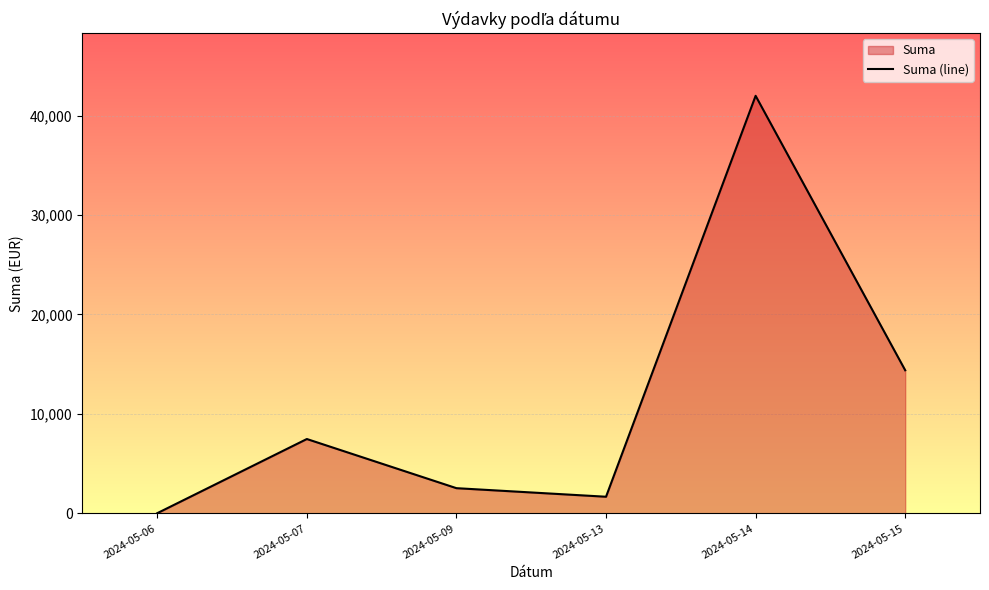

Reading left to right, transcribe all the data shown in this chart.

2024-05-06=25.4	2024-05-07=7480.6	2024-05-09=2539.4	2024-05-13=1678.9	2024-05-14=41980.0	2024-05-15=14391.2